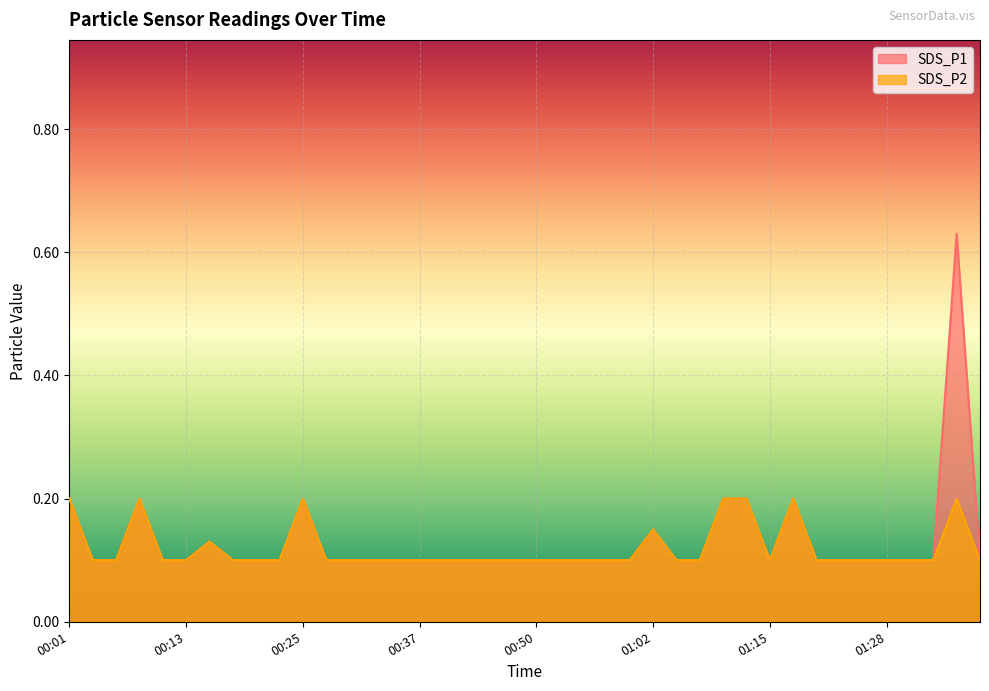

Is the value of SDS_P2 at 01:15 greater than the value of SDS_P1 at 00:20?

No